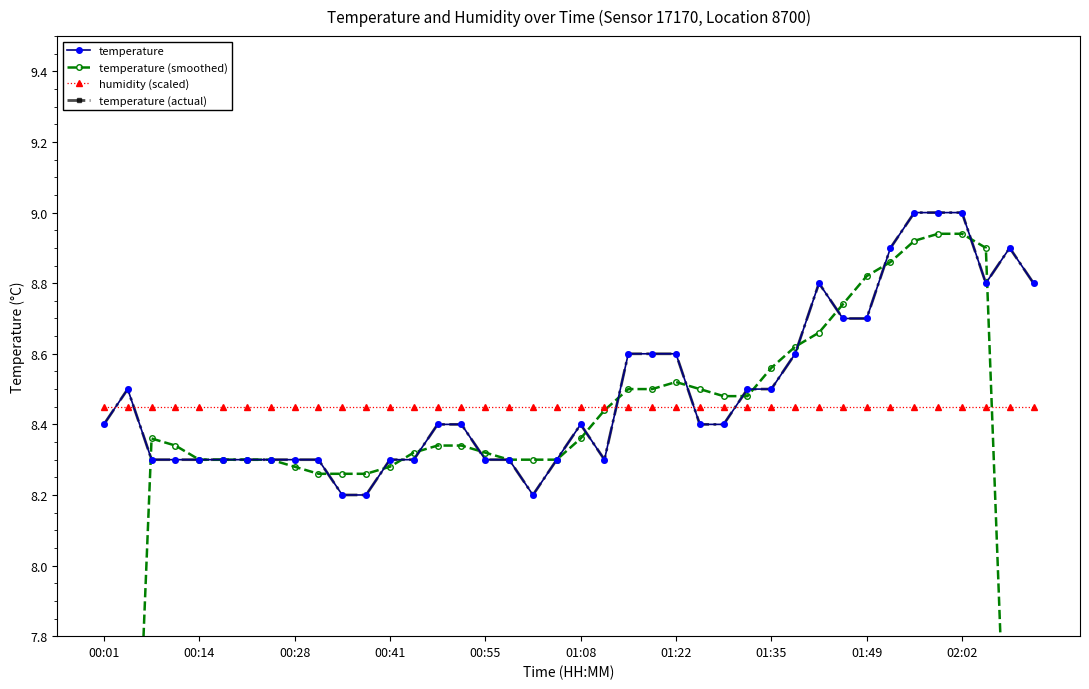

What value does the temperature series have at 01:35?

8.5